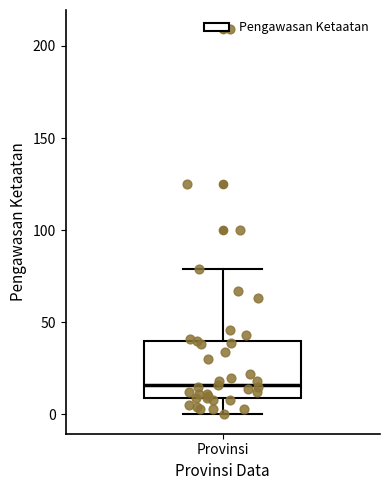

Where does the lower whisker of the box for Provinsi end on the y-axis? The values are not printed on the chart, so give them approximately, as read against the axis.

0